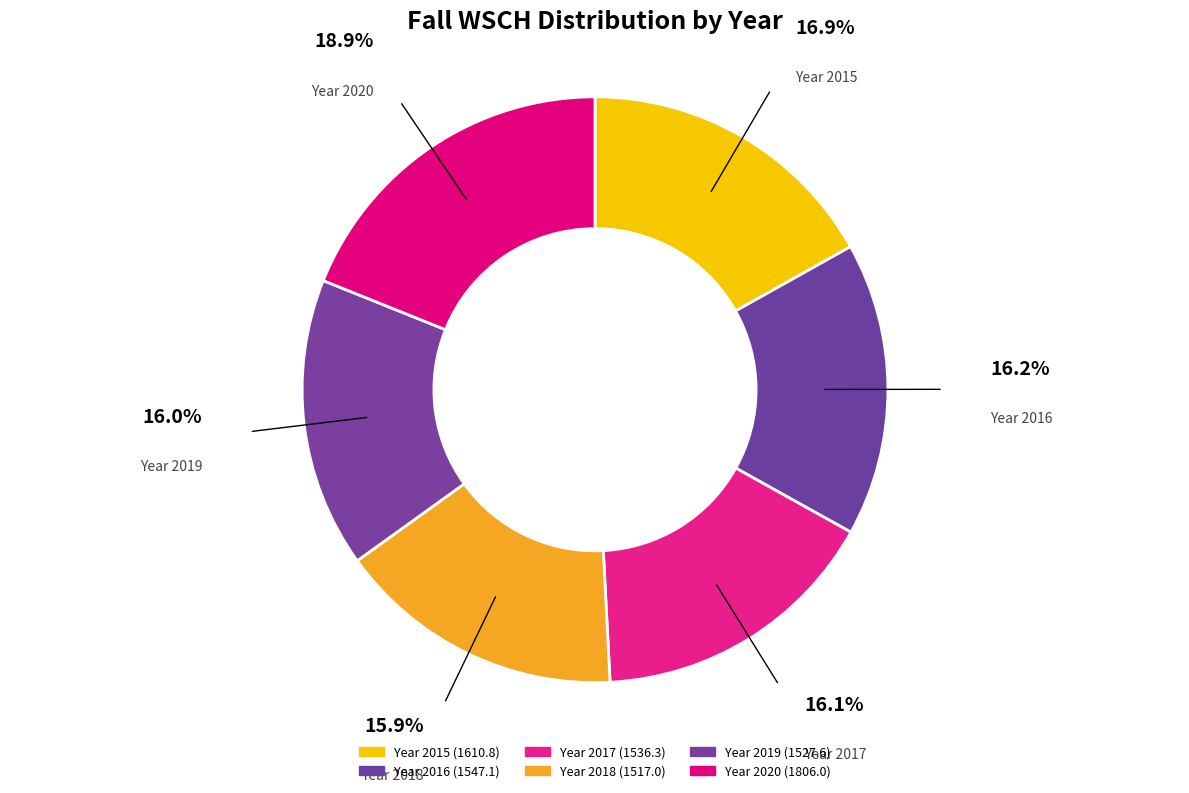

Rank the categories by value from lowest to highest.

2018, 2019, 2017, 2016, 2015, 2020